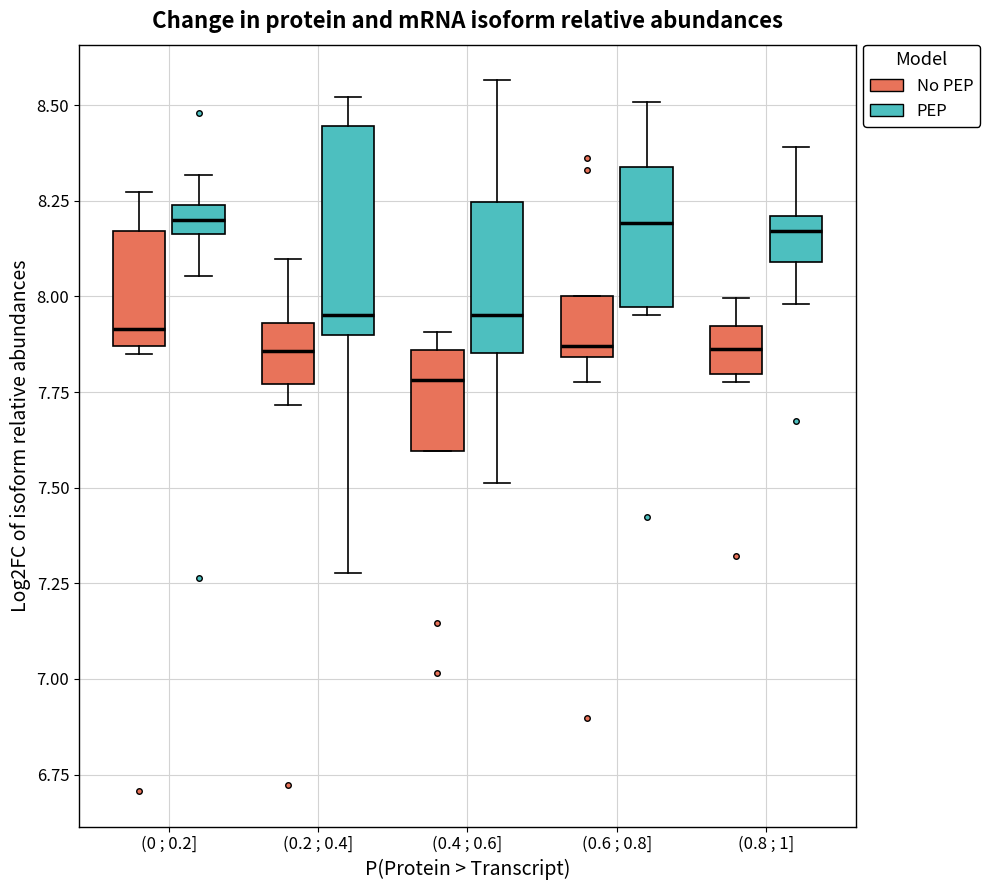

Which box is the tallest, from its lower edge to its upper edge?

(0.2 ; 0.4] (PEP)